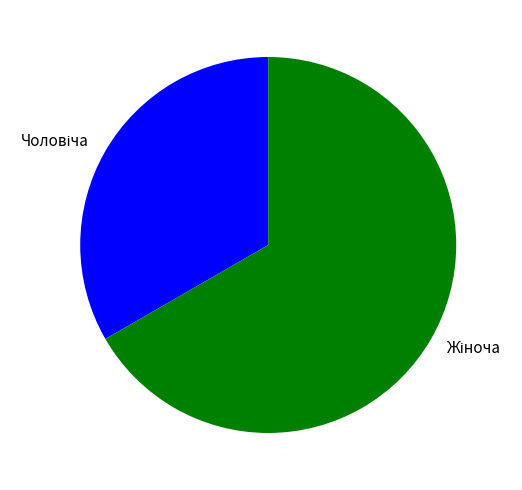

Is there a majority slice in this chart?

Yes